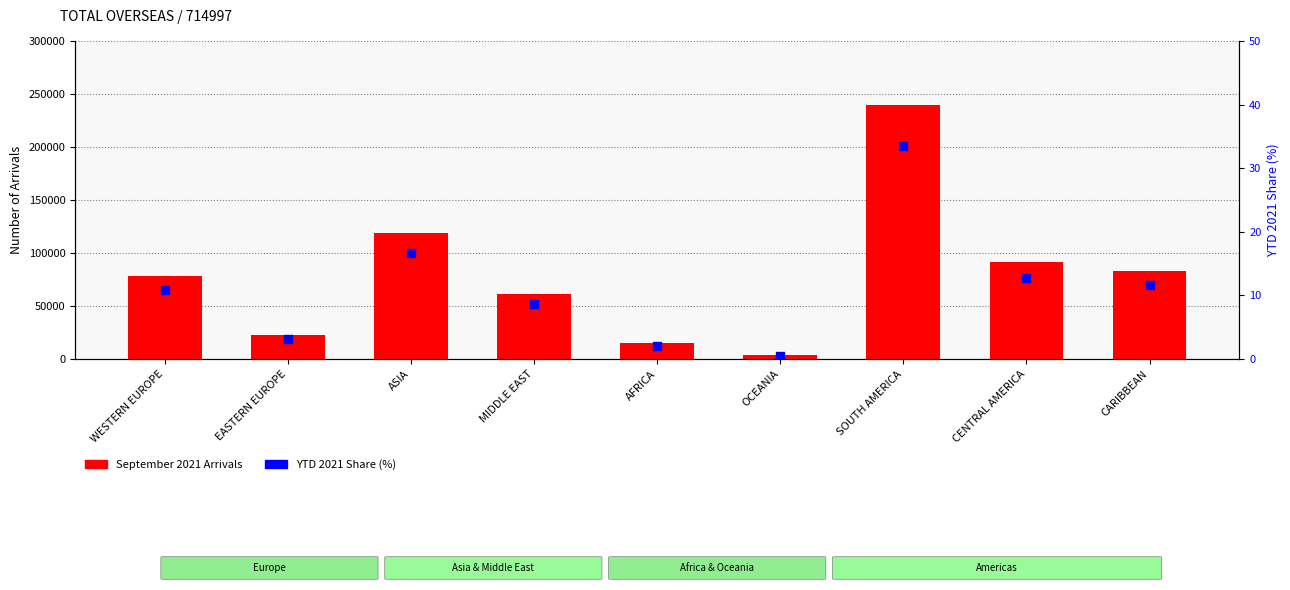

Is the value of YTD 2021 Share (%) at MIDDLE EAST greater than the value of September 2021 Arrivals at AFRICA?

No